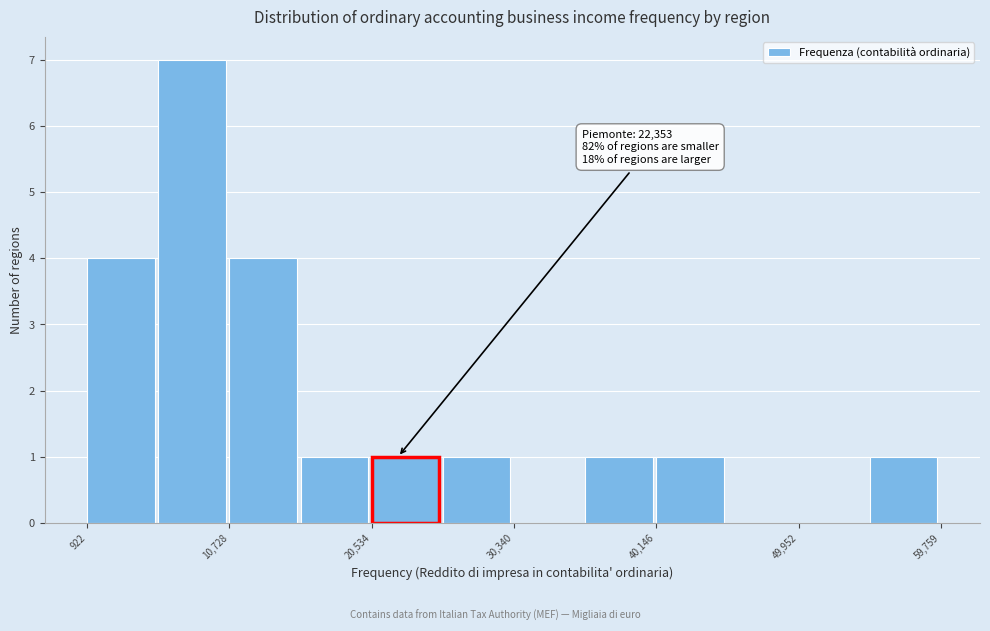

Which range on the x-axis has the tallest bar?

6000 to 11000